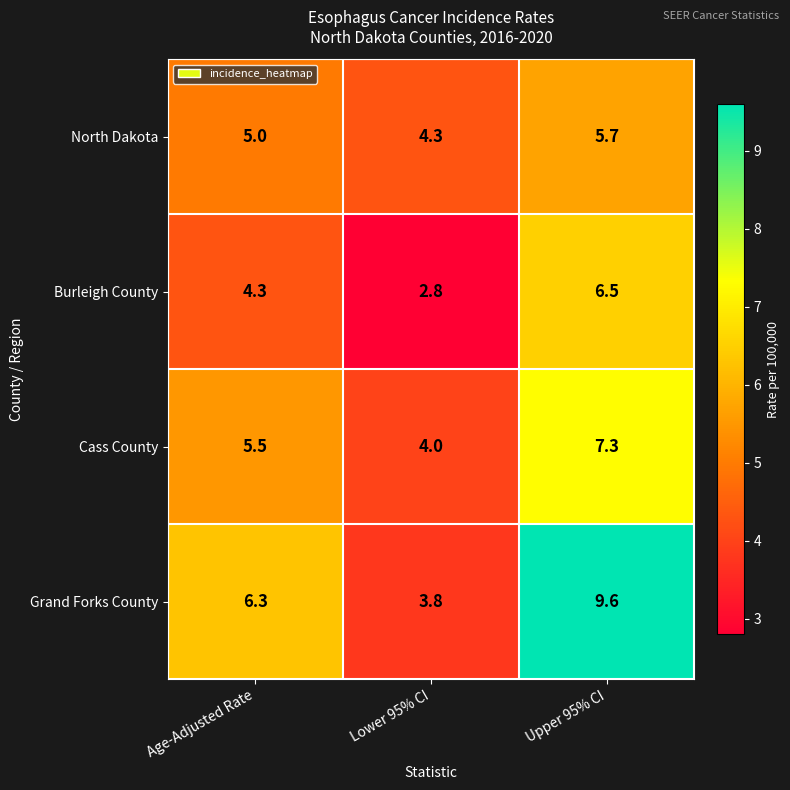

What is the approximate value of Burleigh County at Age-Adjusted Rate?

4.3